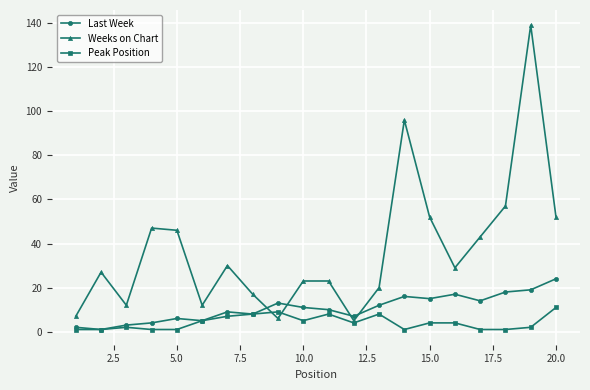

Which series ends up on top after the final intersection of Weeks on Chart and Last Week?

Weeks on Chart